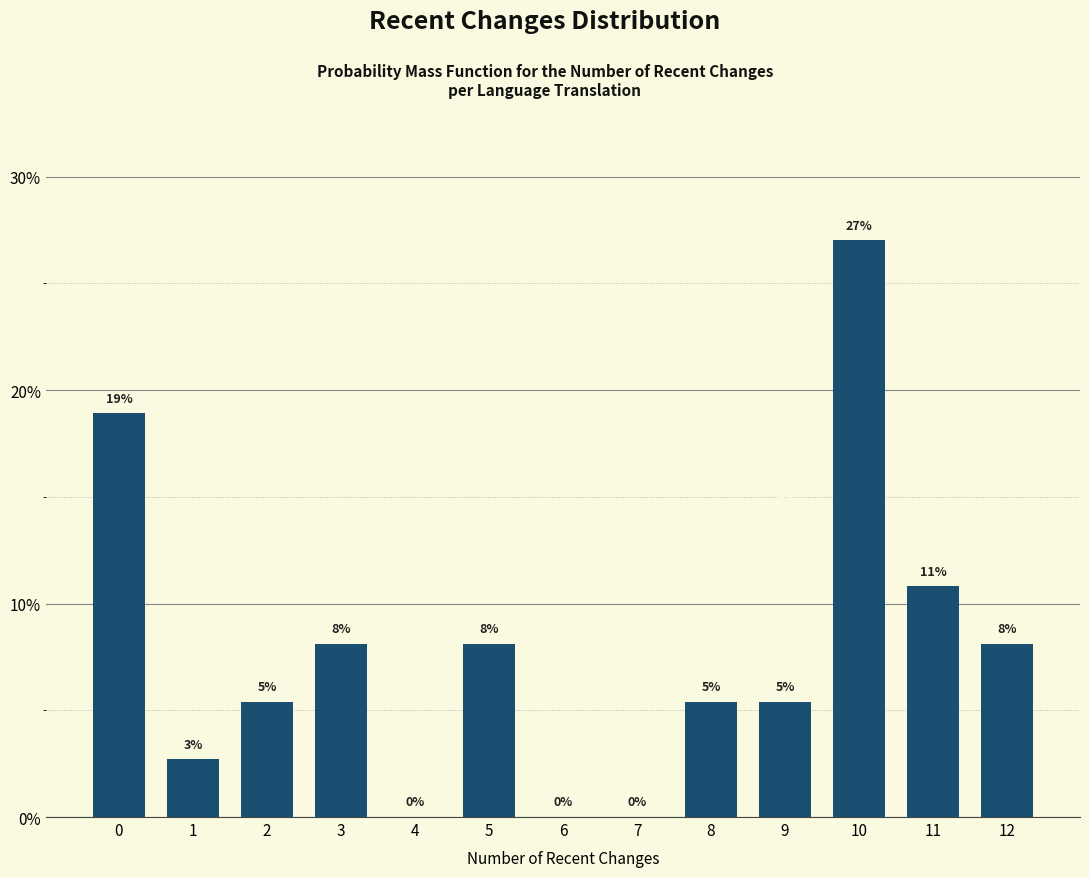

Are the bars horizontal?

No